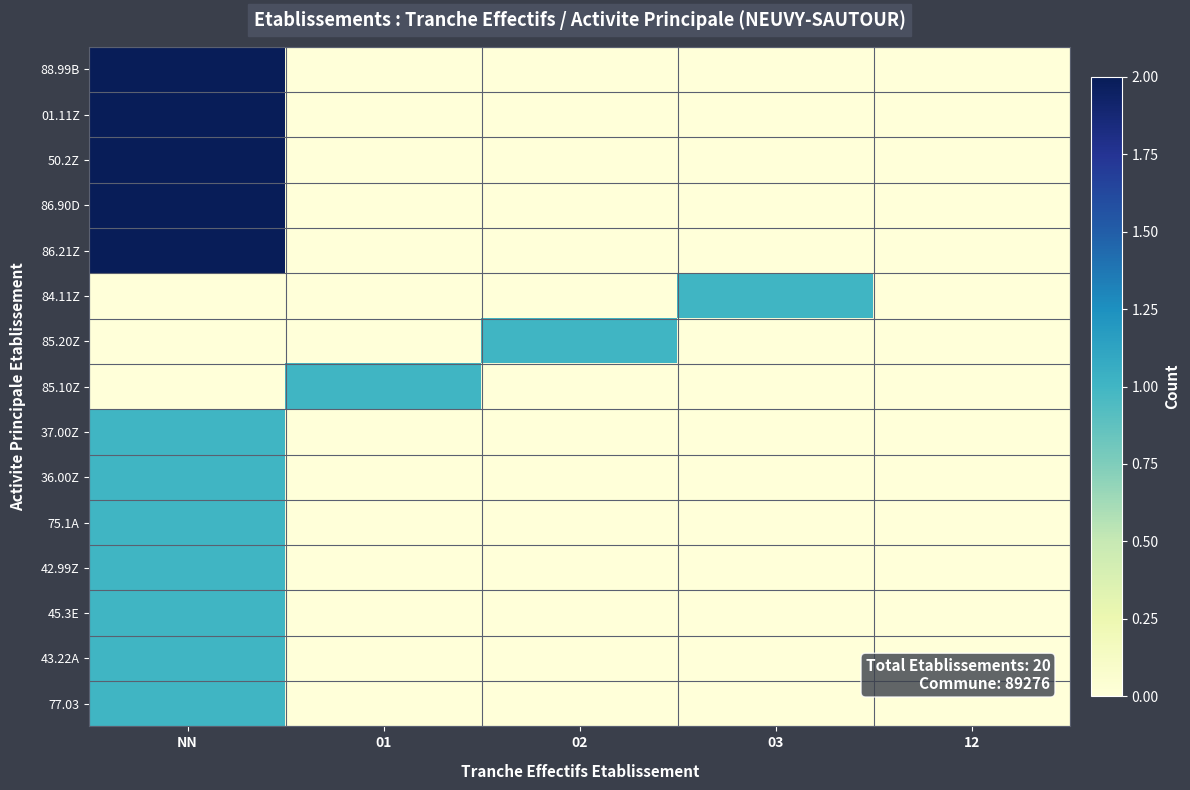

Which label corresponds to the smallest value in the chart?

01